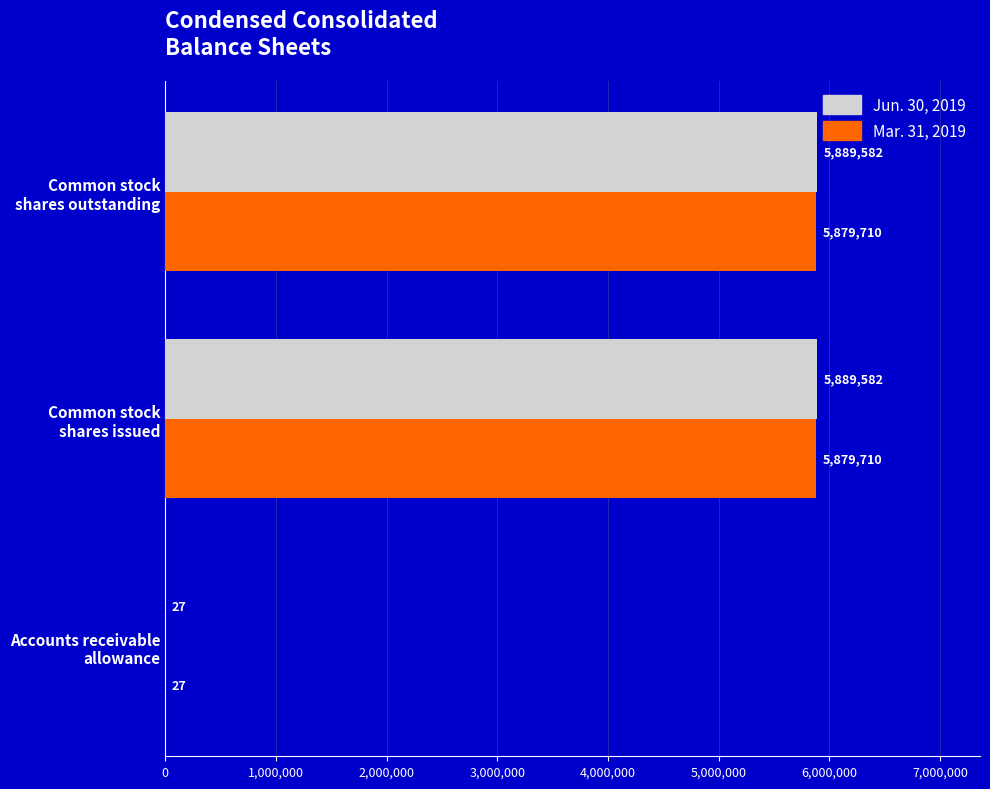

What is the greatest value displayed?

5889582